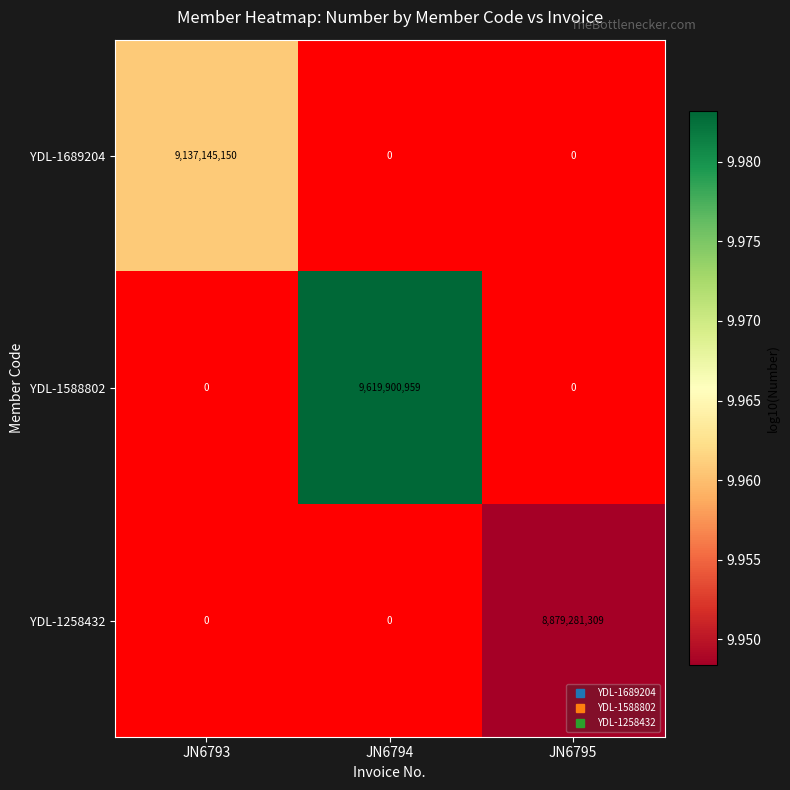

How many values in the YDL-1588802 series exceed 9?

1